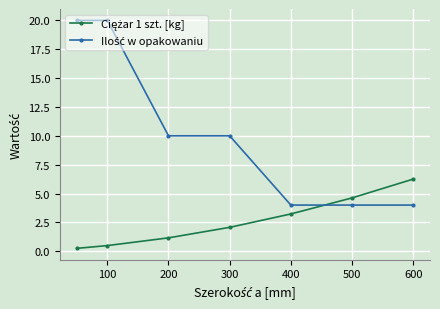

What is the greatest value displayed?

20.0